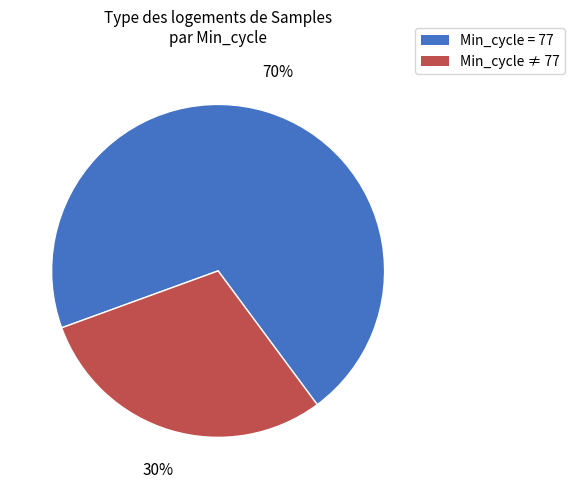

Is there any slice that represents more than half of the pie?

Yes